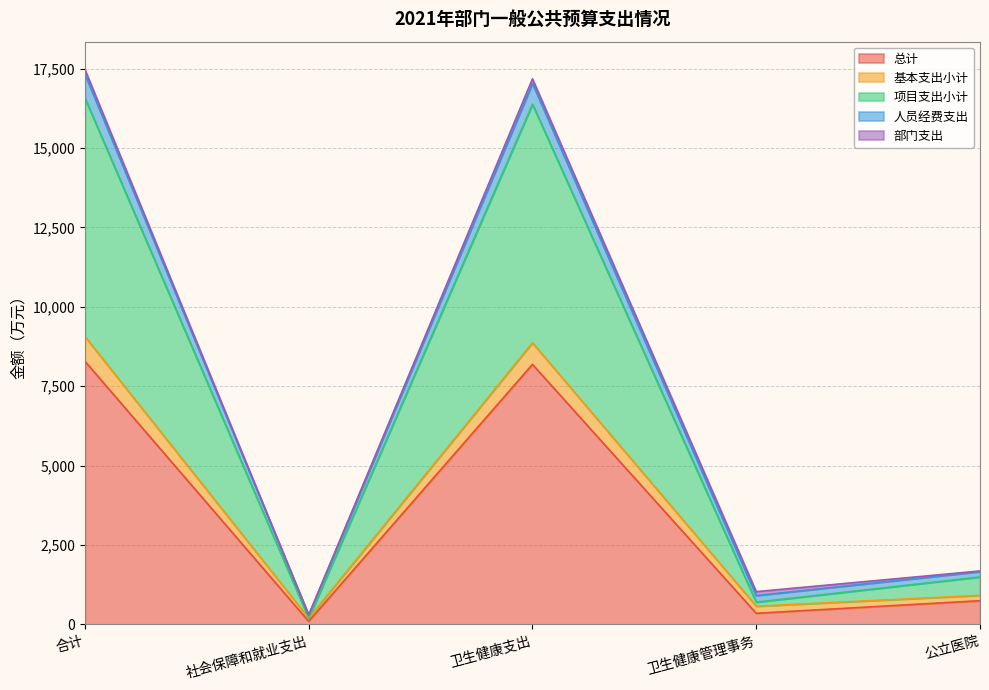

What is the maximum value for 总计?

8287.7